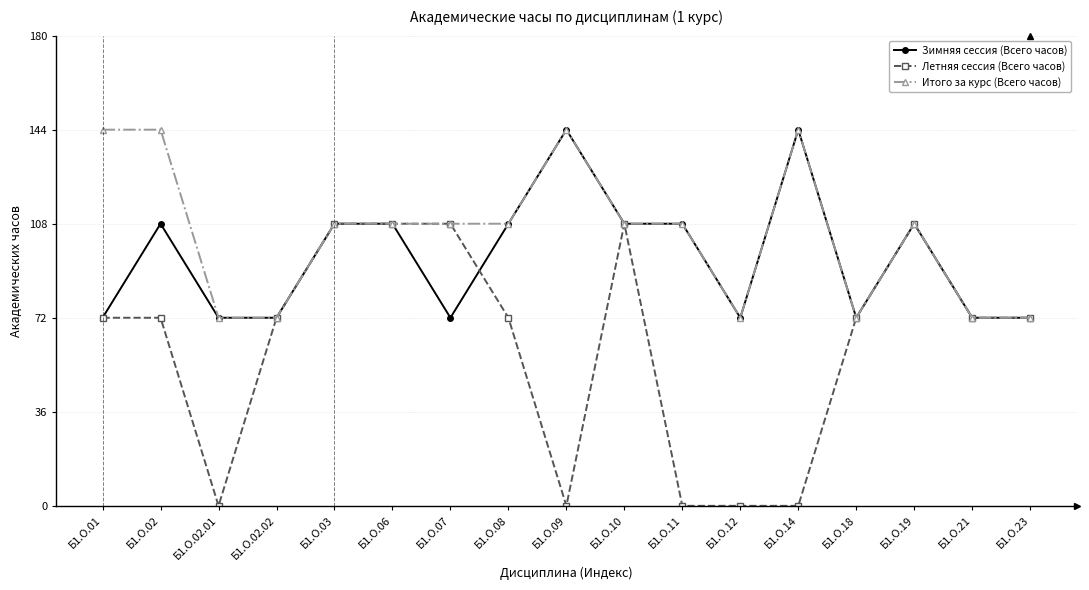

Rank the series by their average value, from highest to lowest.

Итого за курс (Всего часов), Зимняя сессия (Всего часов), Летняя сессия (Всего часов)